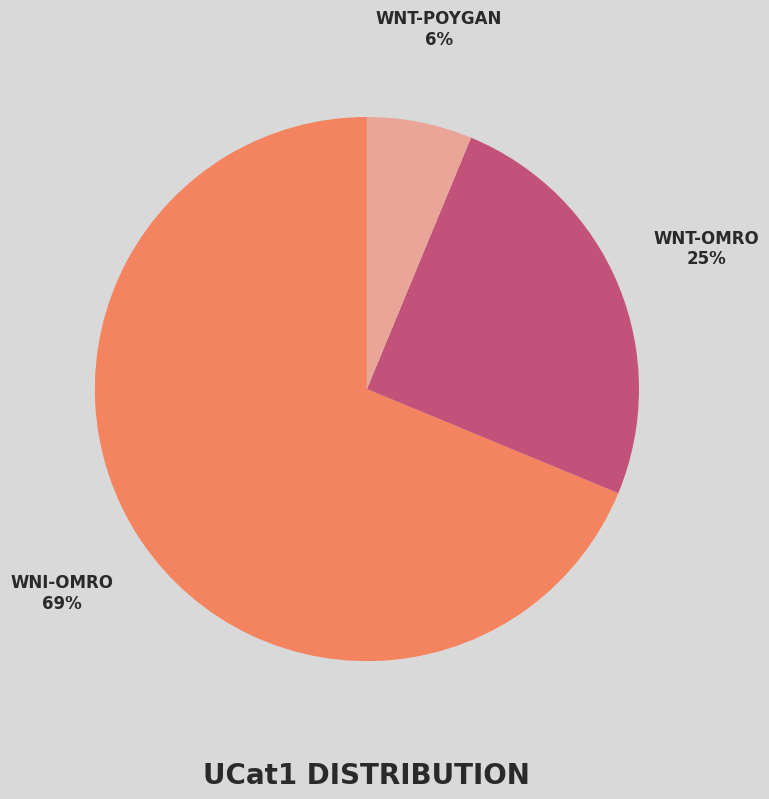

Does WNT-OMRO account for over 50% of the chart?

No